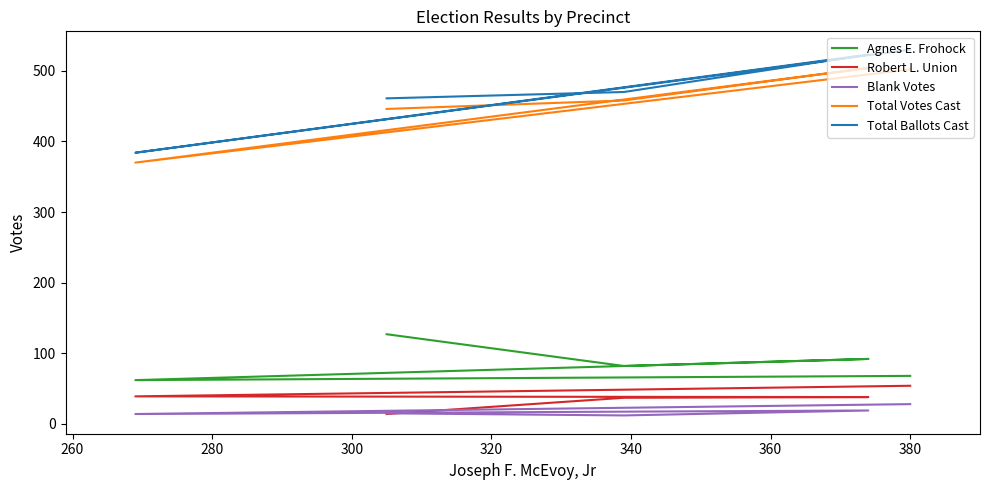

True or false: Total Votes Cast and Blank Votes cross at least once.

False